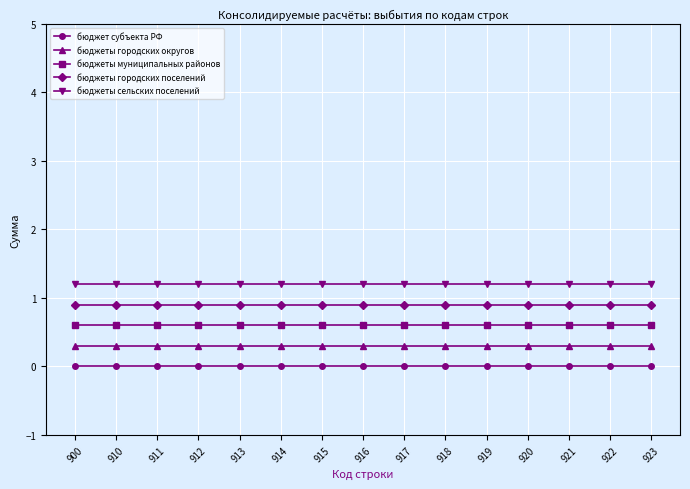

What is the value of the бюджеты городских округов point at the 8th from the left?

0.3